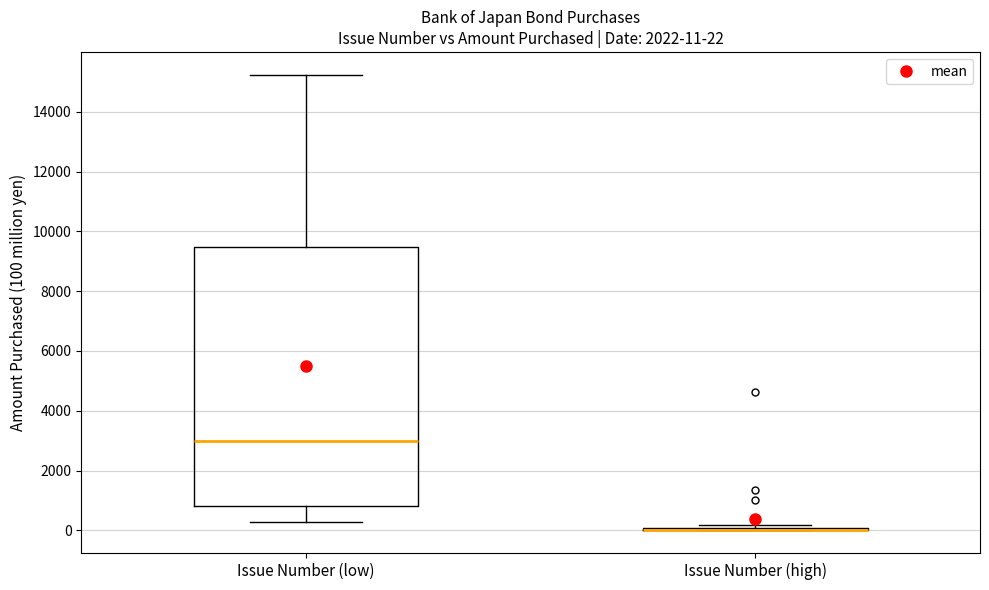

Which box is the tallest, from its lower edge to its upper edge?

Issue Number (low)